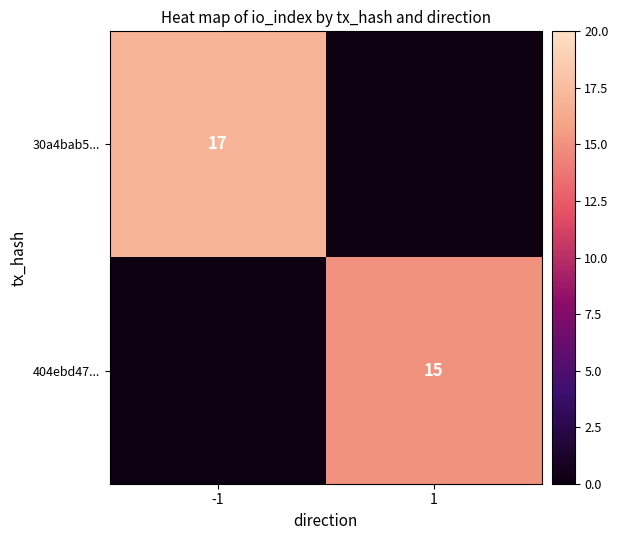

The value of 404ebd47... at 1 is 5. True or false?

False